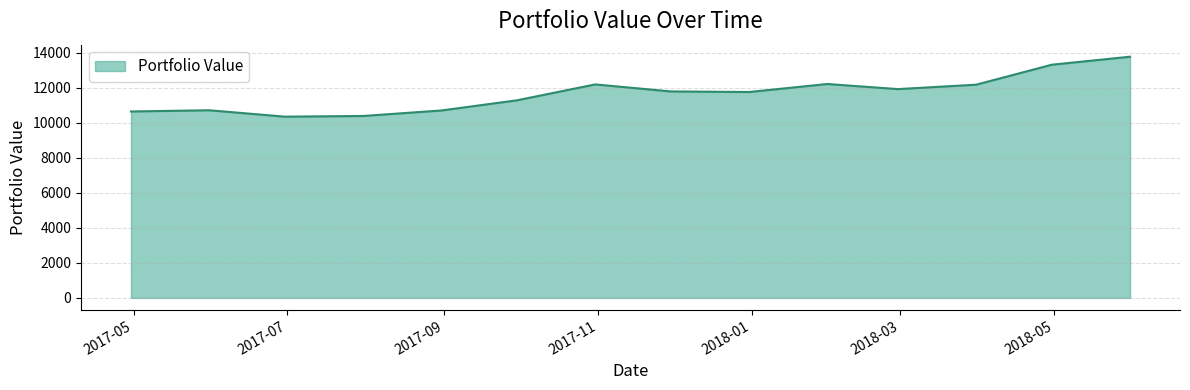

What is the difference between the maximum and minimum values?

3423.6